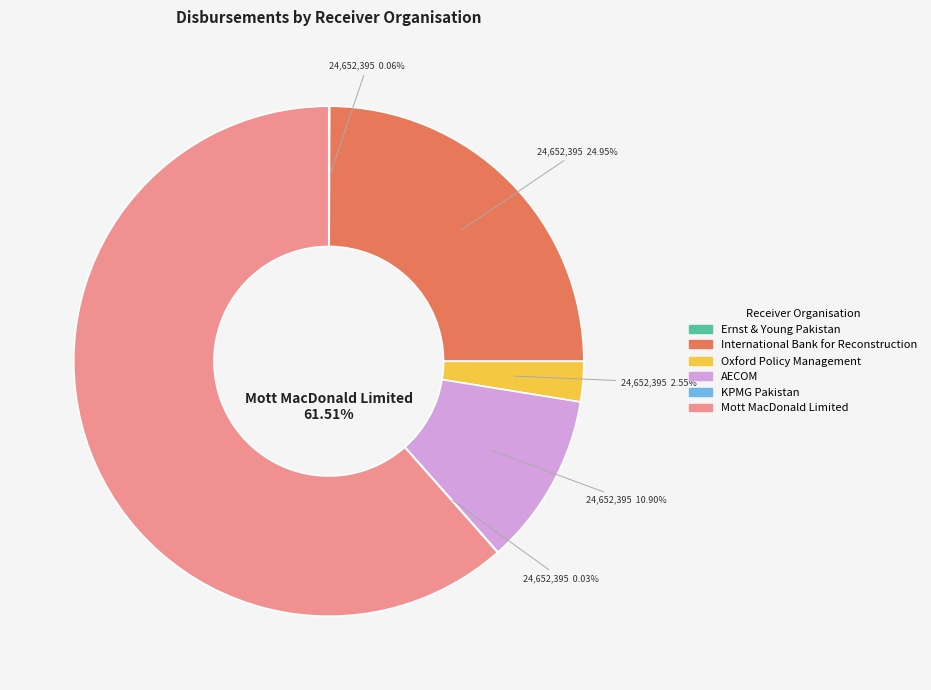

What is the majority slice?

Mott MacDonald Limited